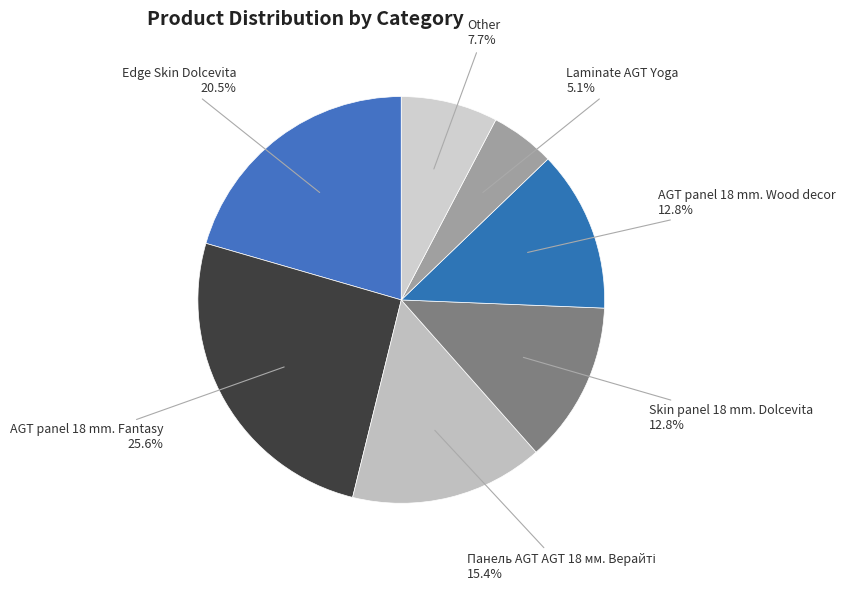

Approximately how many times larger is the value at Laminate AGT Yoga compared to Skin panel 18 mm. Dolcevita?

0.4